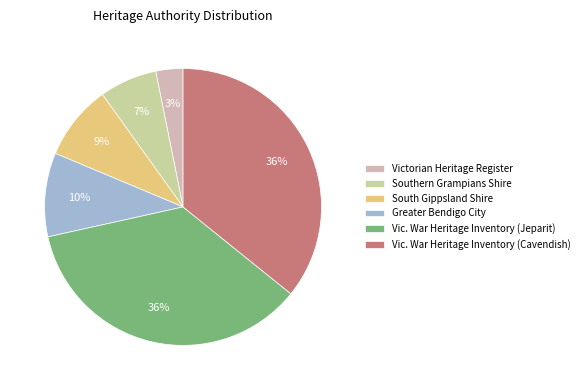

Count the number of slices in the pie.

6